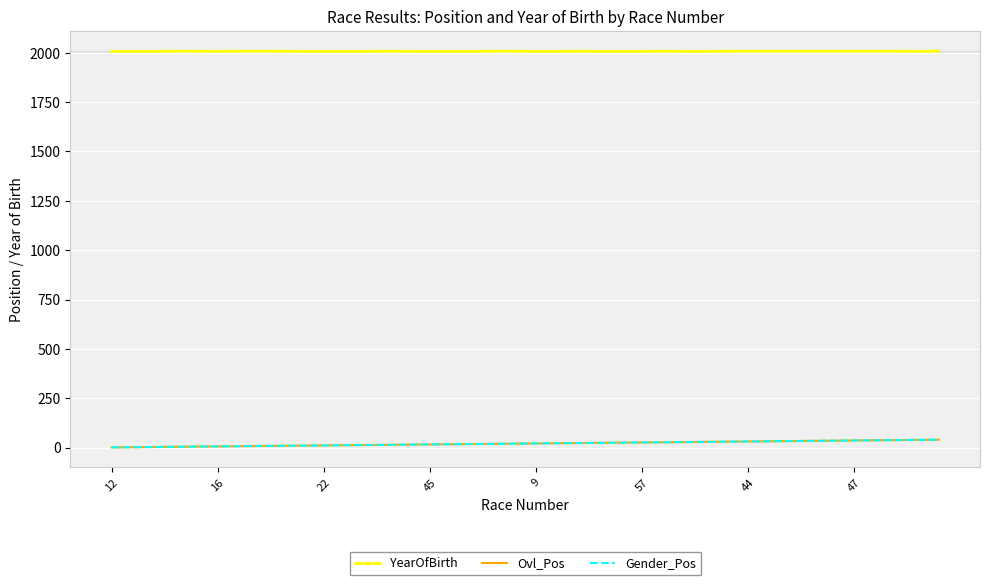

True or false: YearOfBirth and Ovl_Pos cross at least once.

False